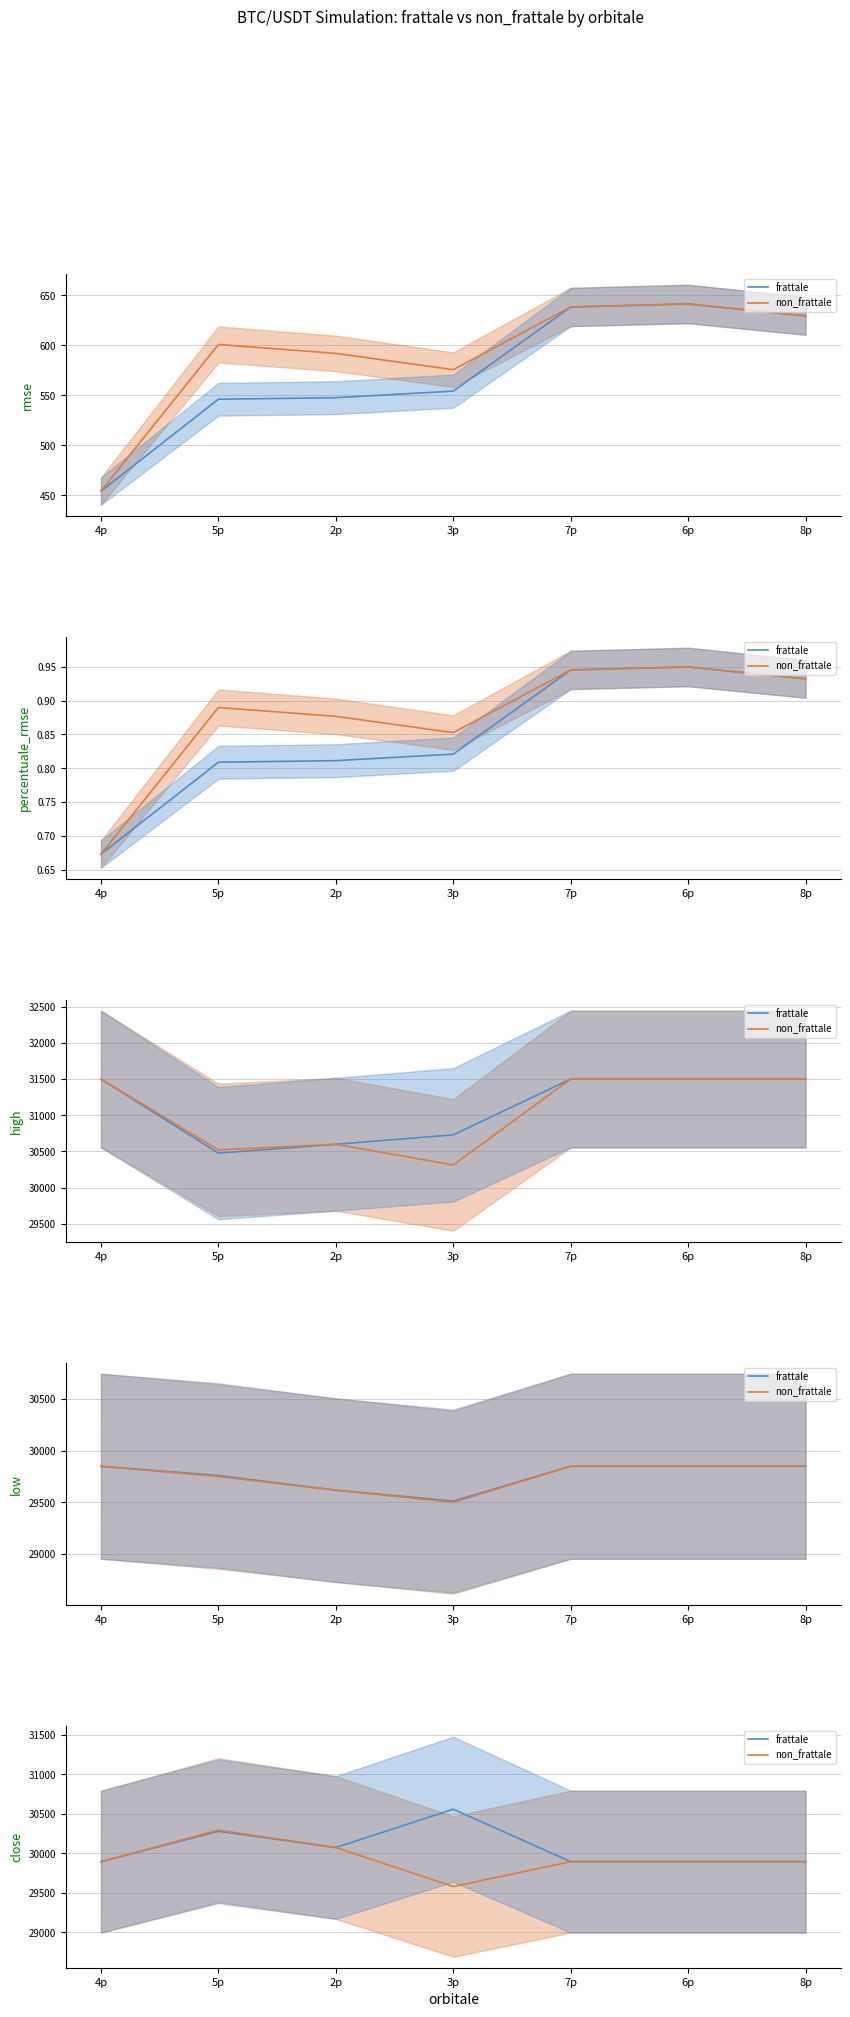

The value of frattale at 6p is 44301.6. True or false?

False